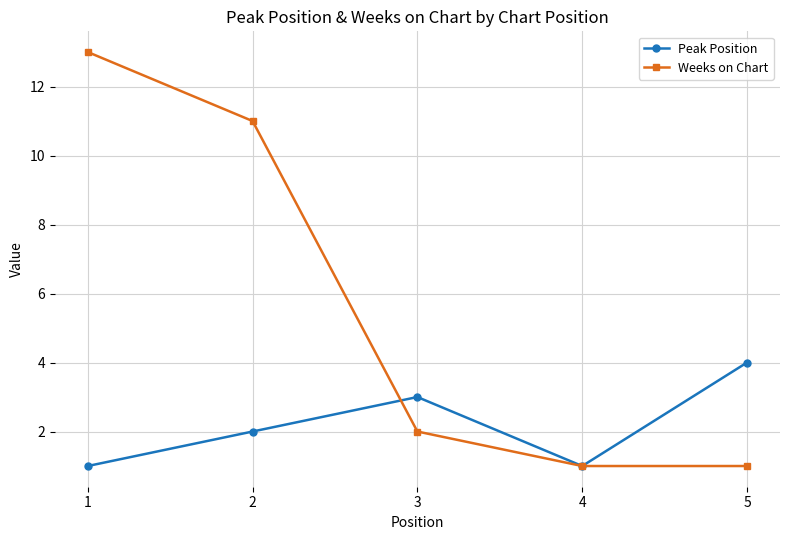

What are all the series names shown in the legend?

Peak Position, Weeks on Chart